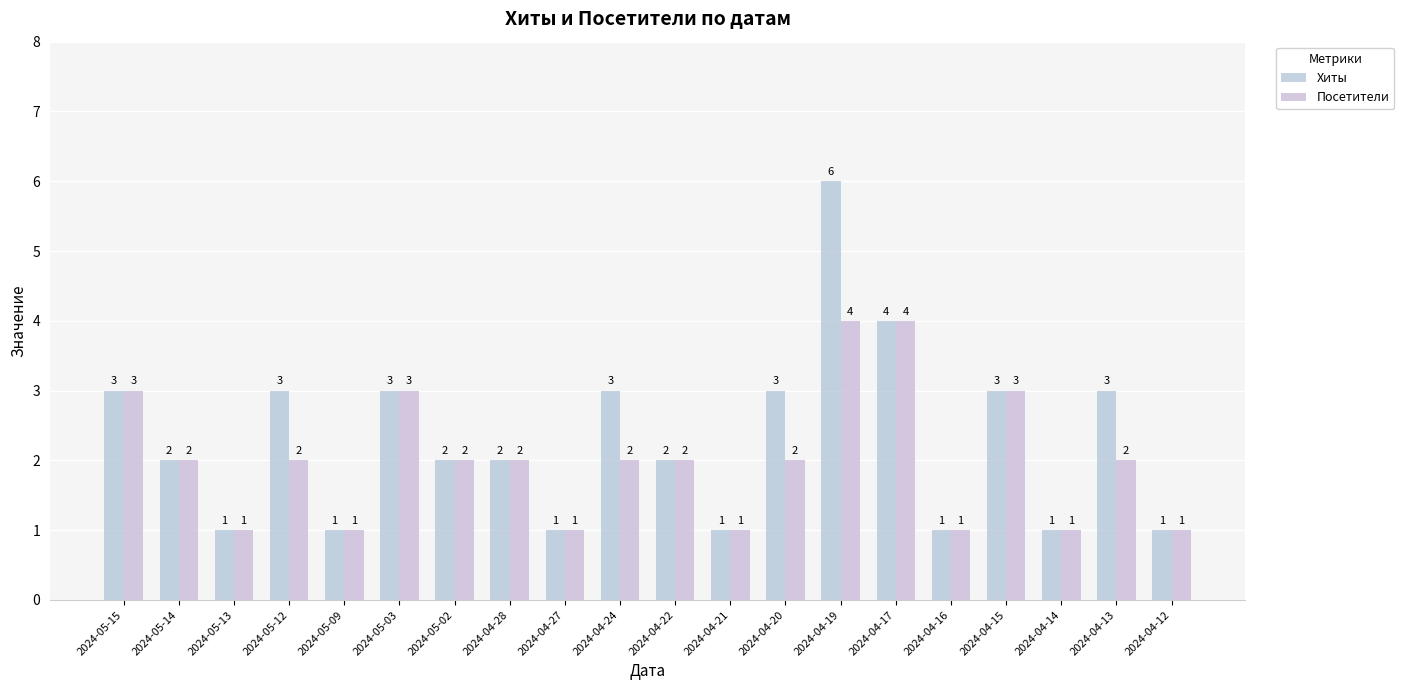

List the series in order of their overall mean, highest first.

Хиты, Посетители